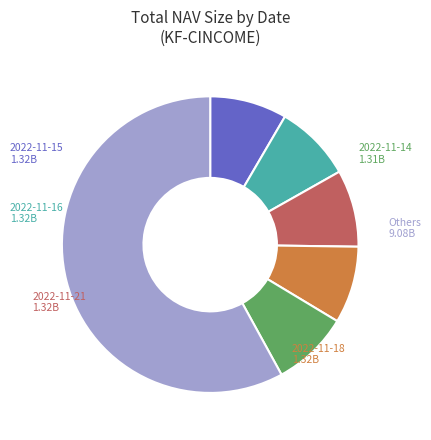

What is the largest slice in the pie chart?

Others